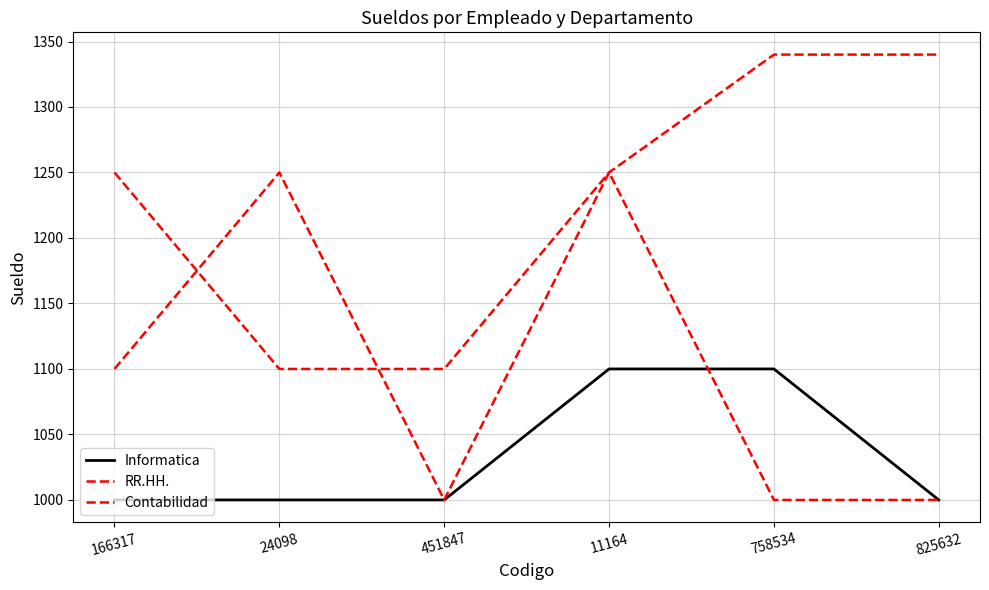

What position from the left is 451847?

3